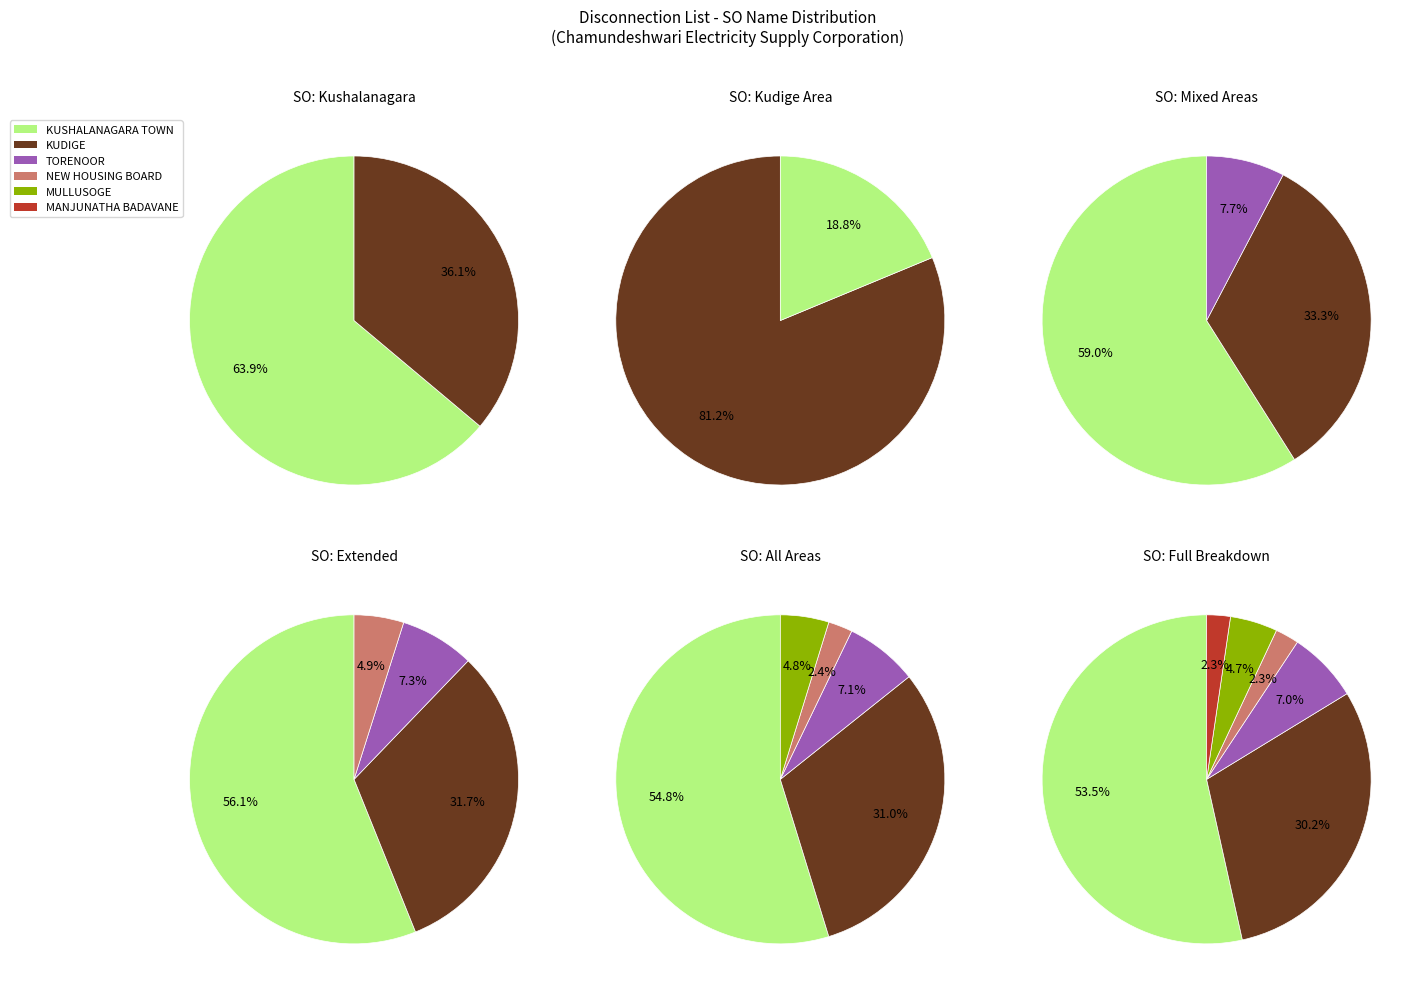

Rank the categories by value from lowest to highest.

NEW HOUSING BOARD, MANJUNATHA BADAVANE, MULLUSOGE, TORENOOR, KUDIGE, KUSHALANAGARA TOWN